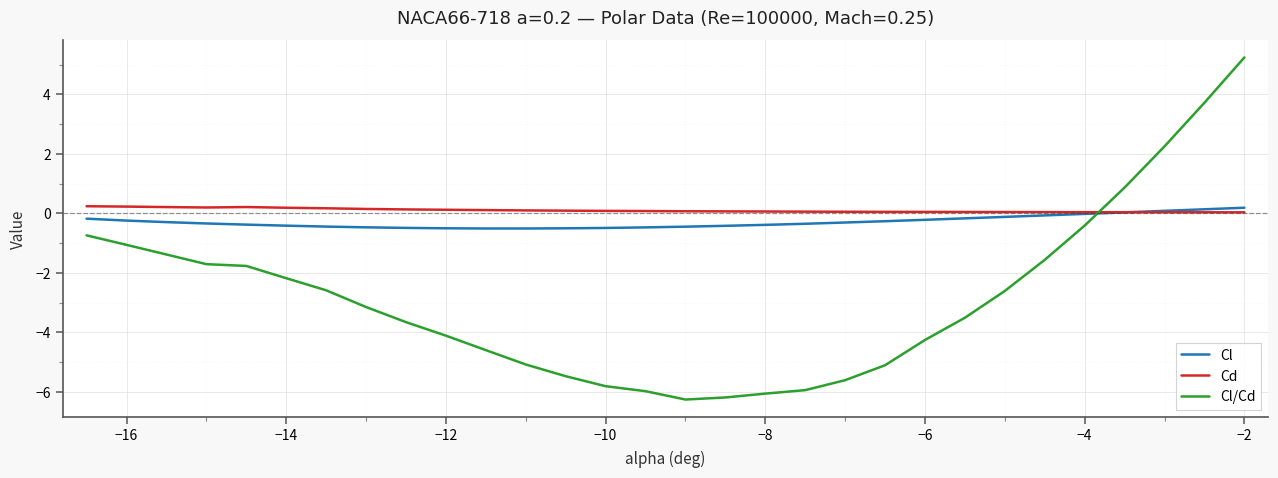

Which series has the largest range (max minus min)?

Cl/Cd